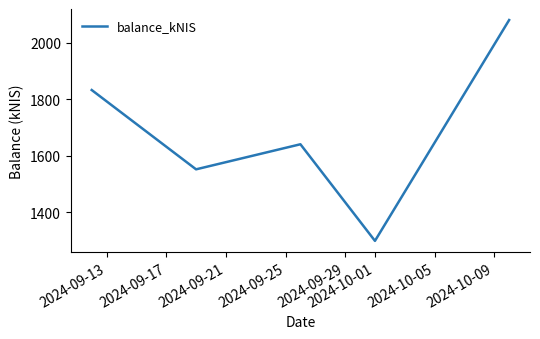

How many interior local peaks (higher than both neighbors) does the data have?

1